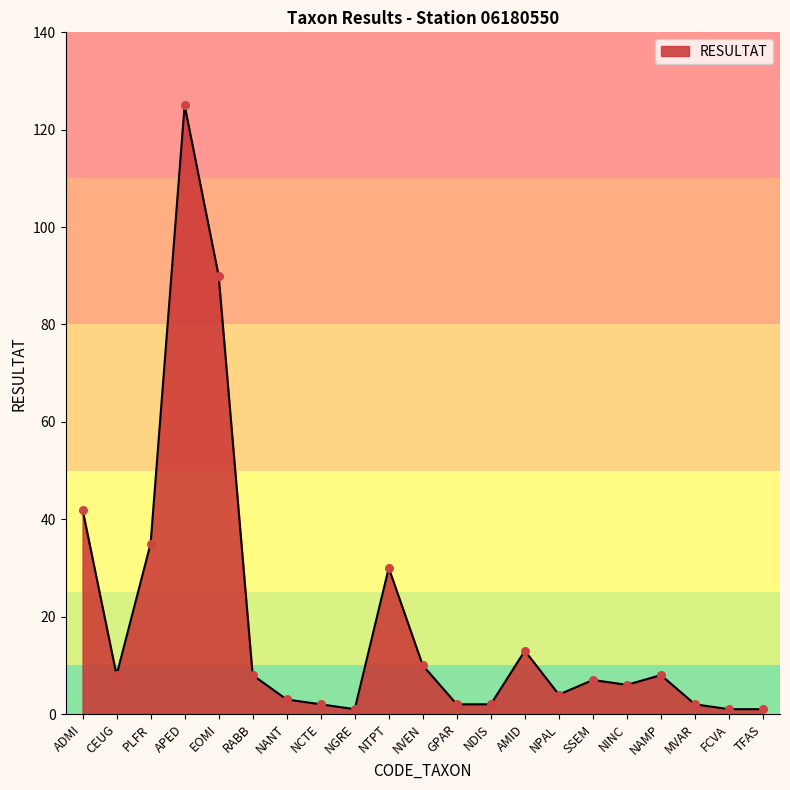

What is the change in value from NANT to NVEN?

+7